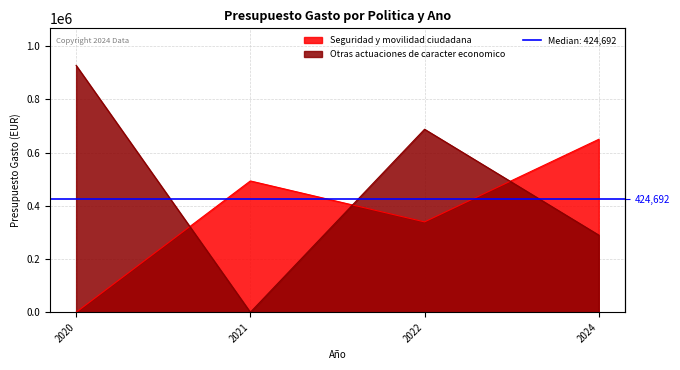

Count the number of data series in this chart.

2